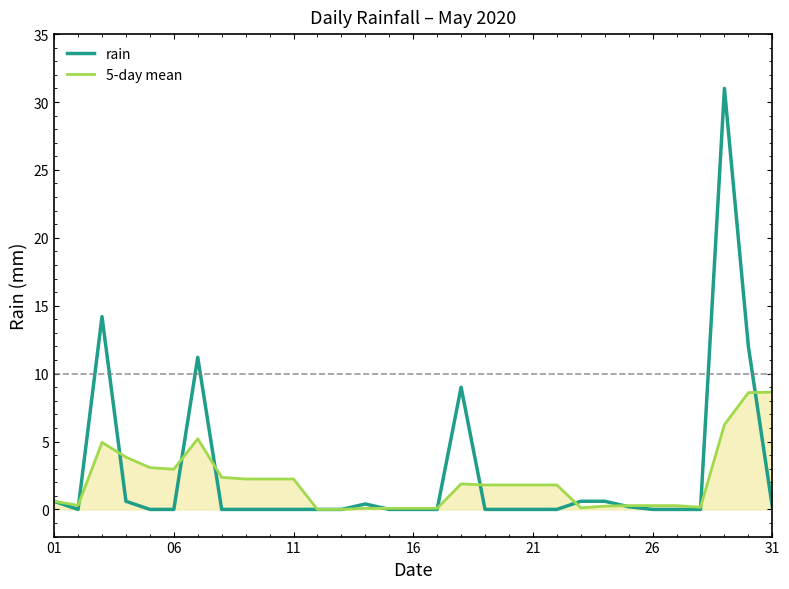

Which series has the largest range (max minus min)?

rain